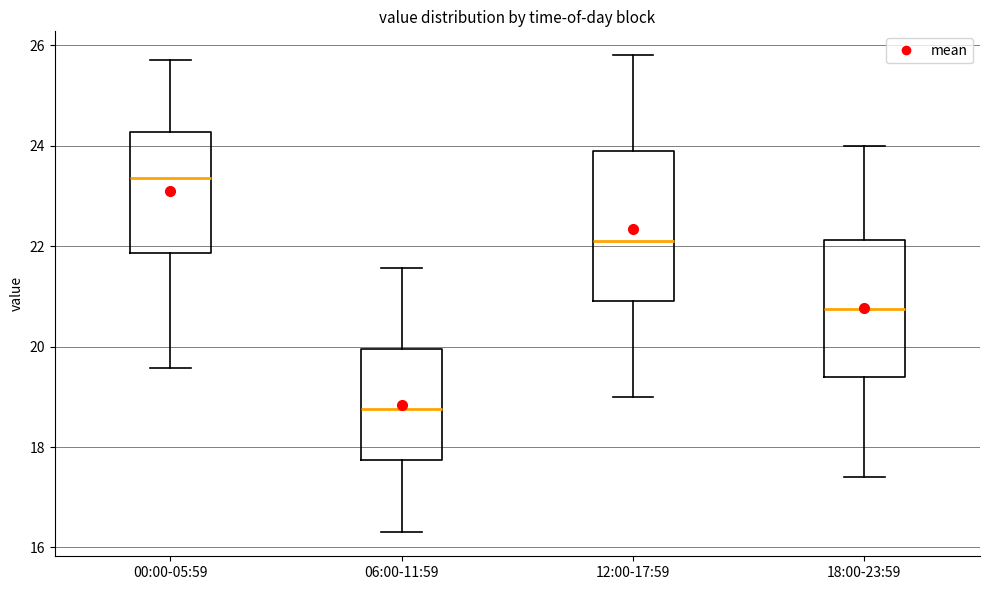

Where is the lower edge of the box for 00:00-05:59 on the y-axis? The values are not printed on the chart, so give them approximately, as read against the axis.

21.8